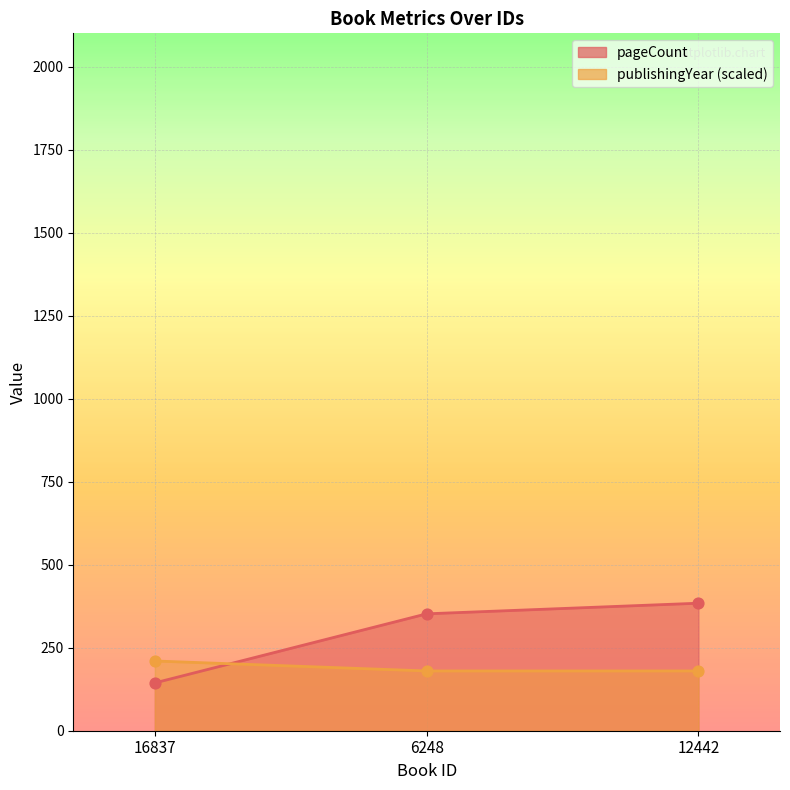

Is the value of pageCount at 16837 greater than the value of publishingYear at 16837?

No